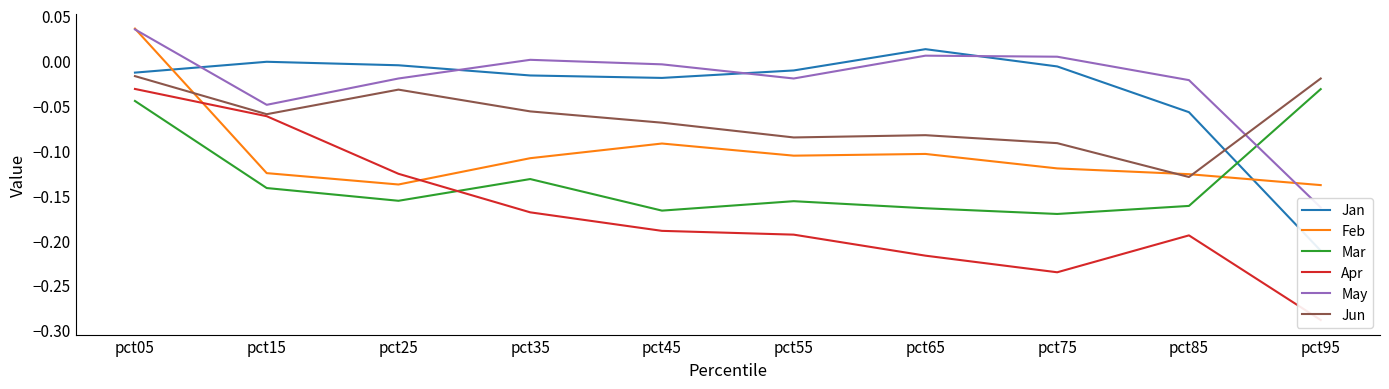

Which series has the largest total across all categories?

May